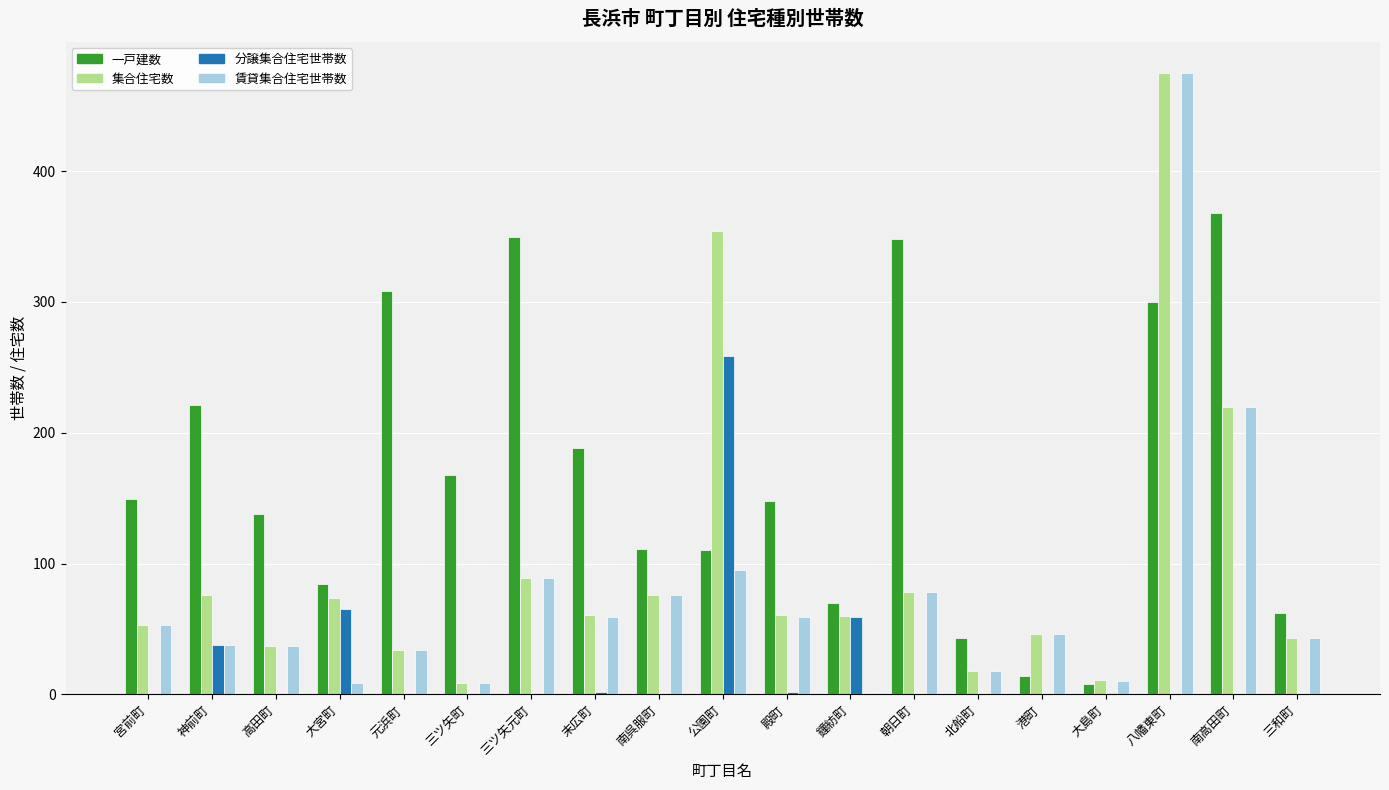

What is the total value across all series at 宮前町?

255